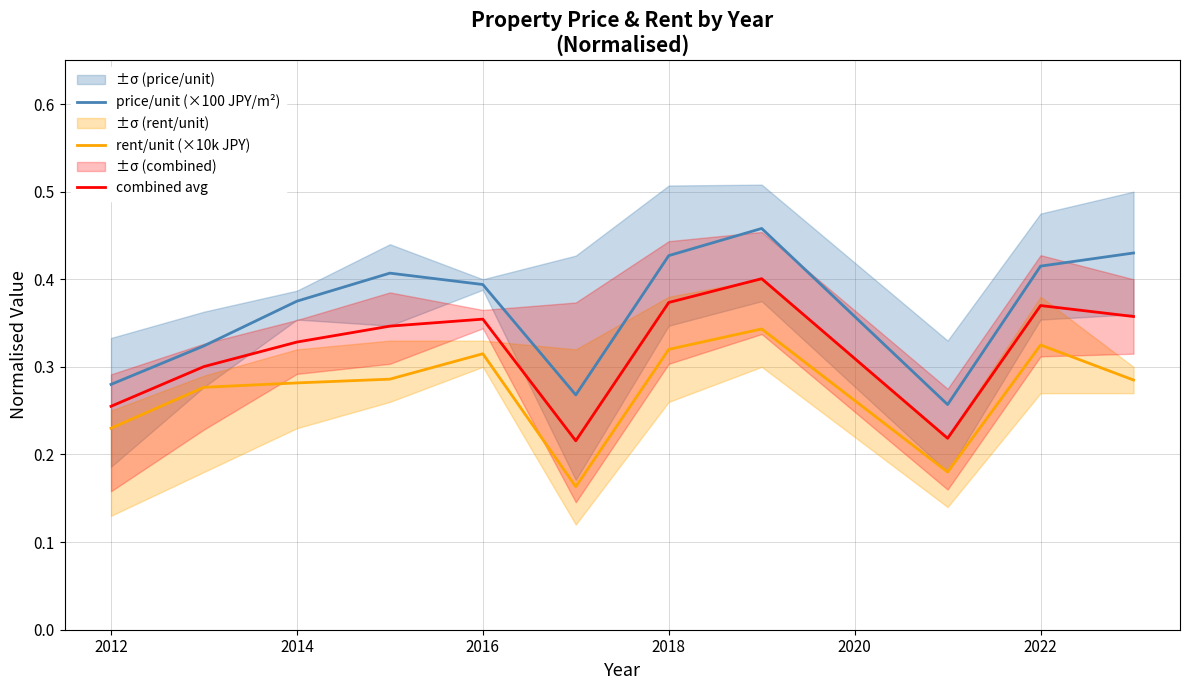

True or false: combined avg and rent/unit (×10k JPY) cross at least once.

False